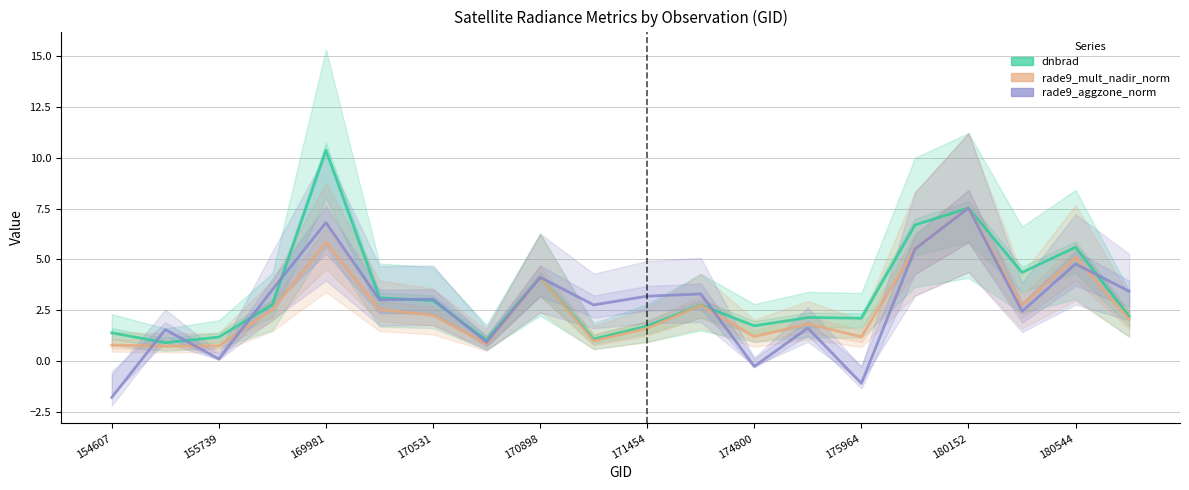

What is the approximate value of dnbrad at 154607?

1.4